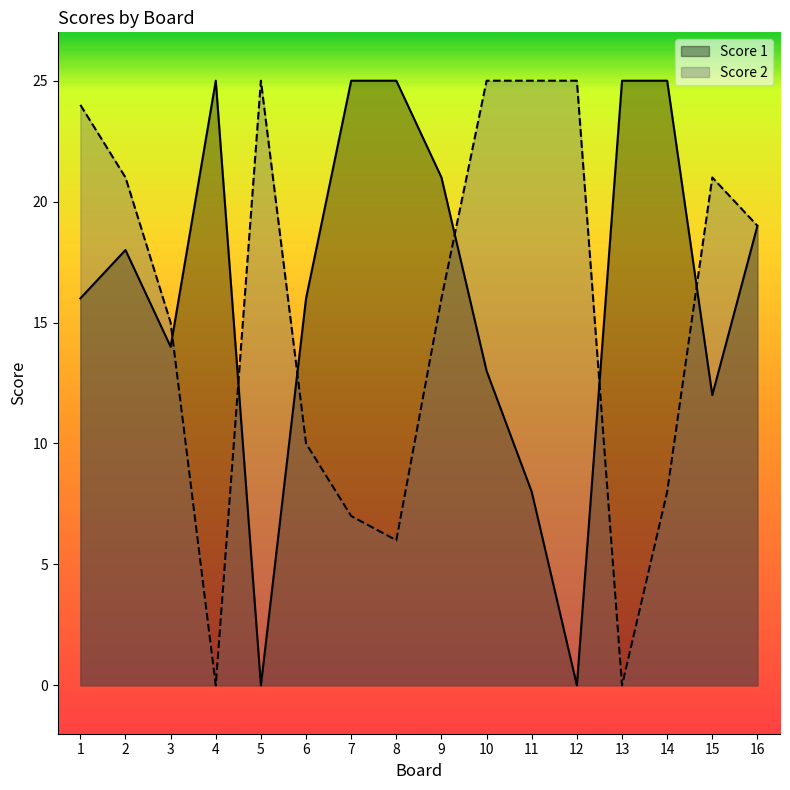

Reading left to right, list all the values displayed in this chart.

Score 2: 24	21	15	0	25	10	7	6	16	25	25	25	0	8	21	19
Score 1: 16	18	14	25	0	16	25	25	21	13	8	0	25	25	12	19